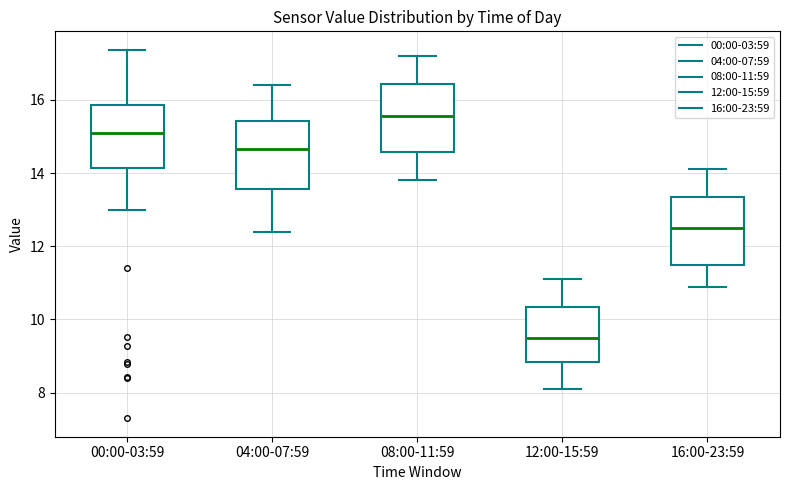

Which box's median line is the lowest?

12:00-15:59